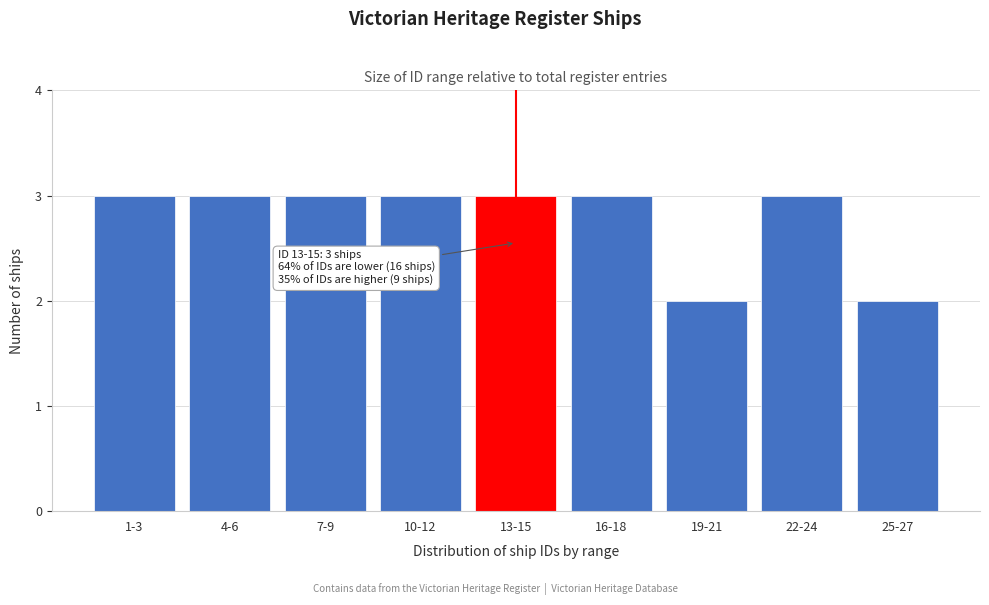

Reading left to right, extract all data points from this chart.

3	3	3	3	3	3	2	3	2